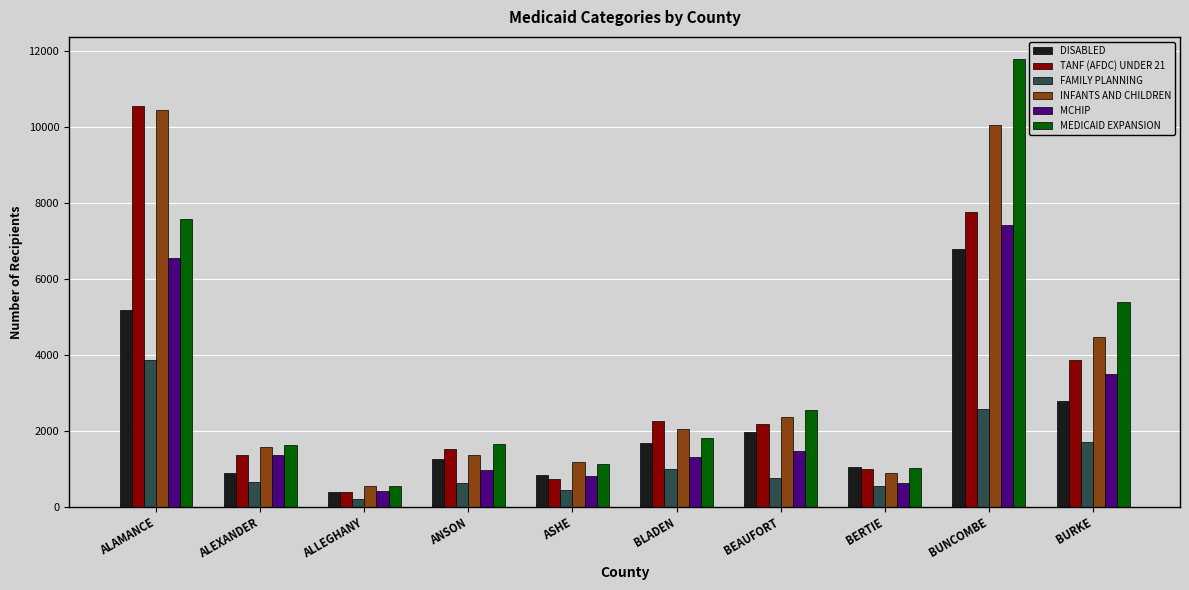

Which category has the highest value in the MEDICAID EXPANSION series?

BUNCOMBE